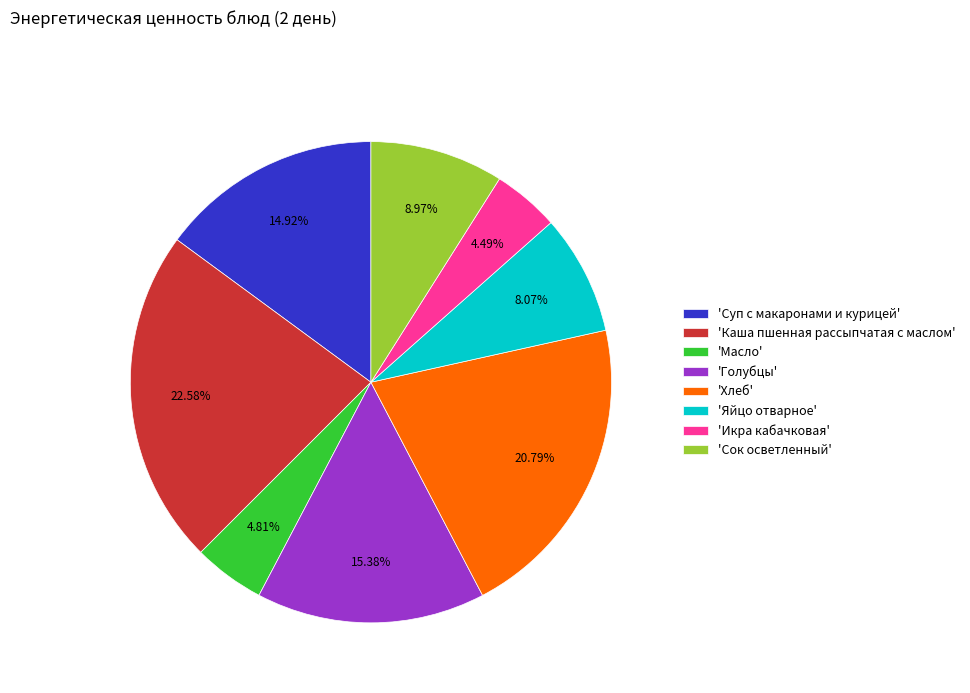

Count the number of slices in the pie.

8